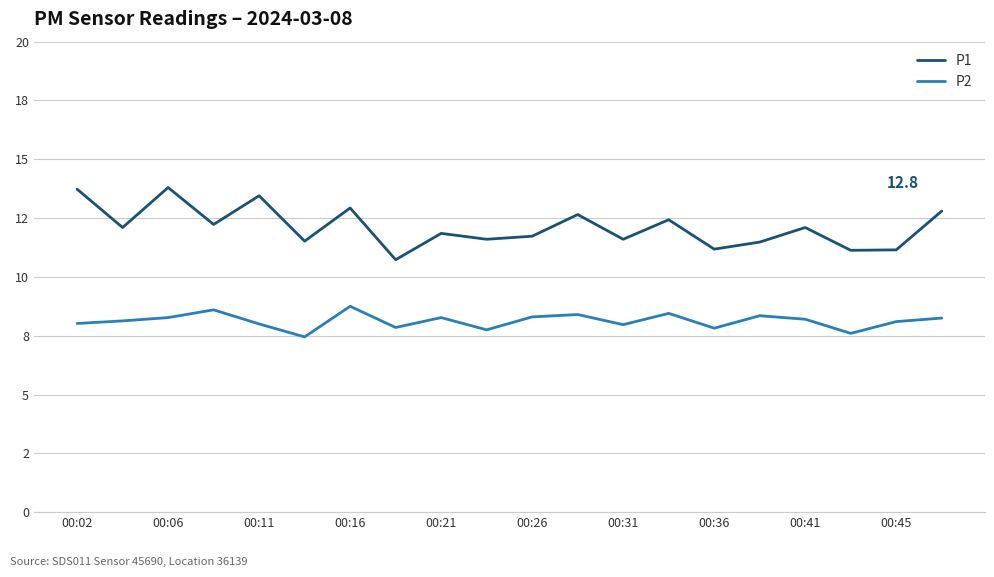

At how many categories does at least one series exceed 13?

3